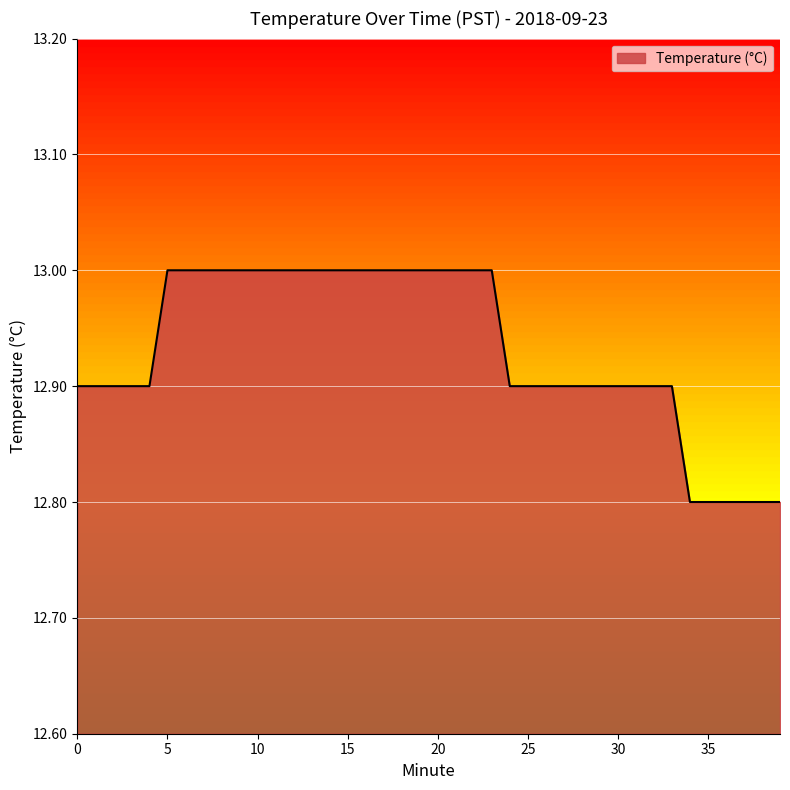

What is the maximum value shown in the chart?

13.0